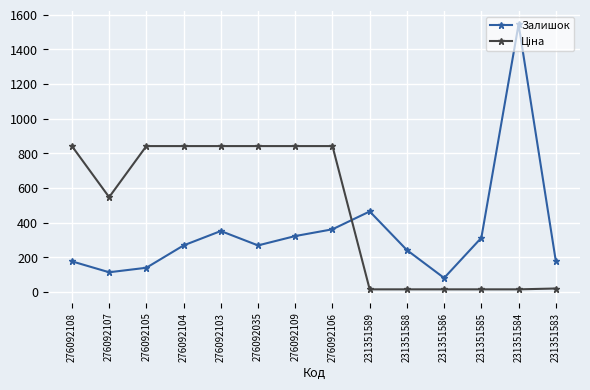

Read the Залишок value at 276092105.

140.0